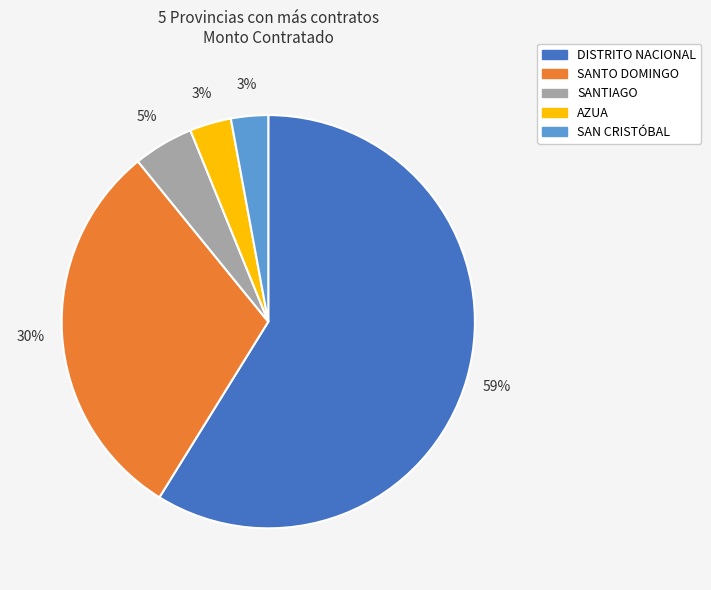

What is the largest slice in the pie chart?

DISTRITO NACIONAL